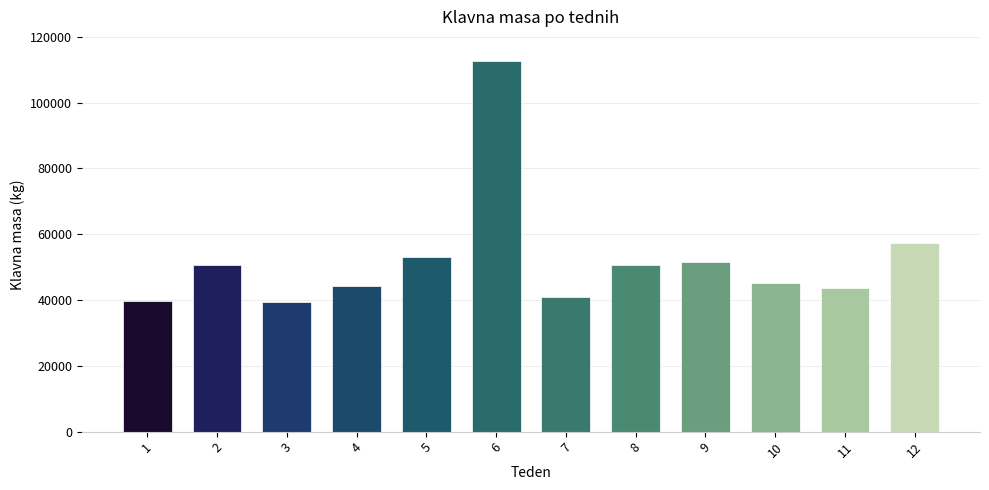

What is the difference between the maximum and minimum values?

73521